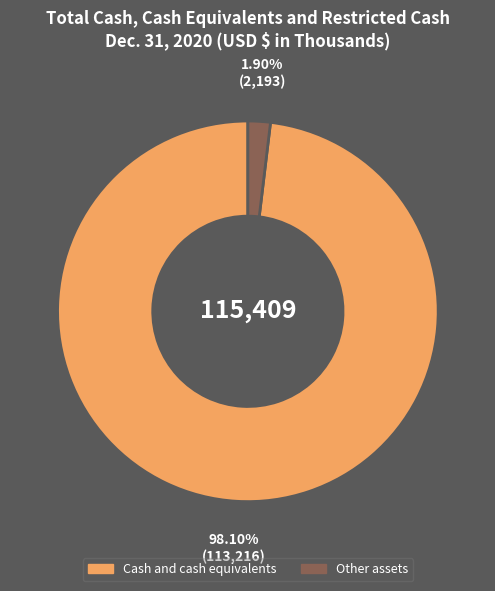

What is the smallest slice in the pie chart?

Other assets